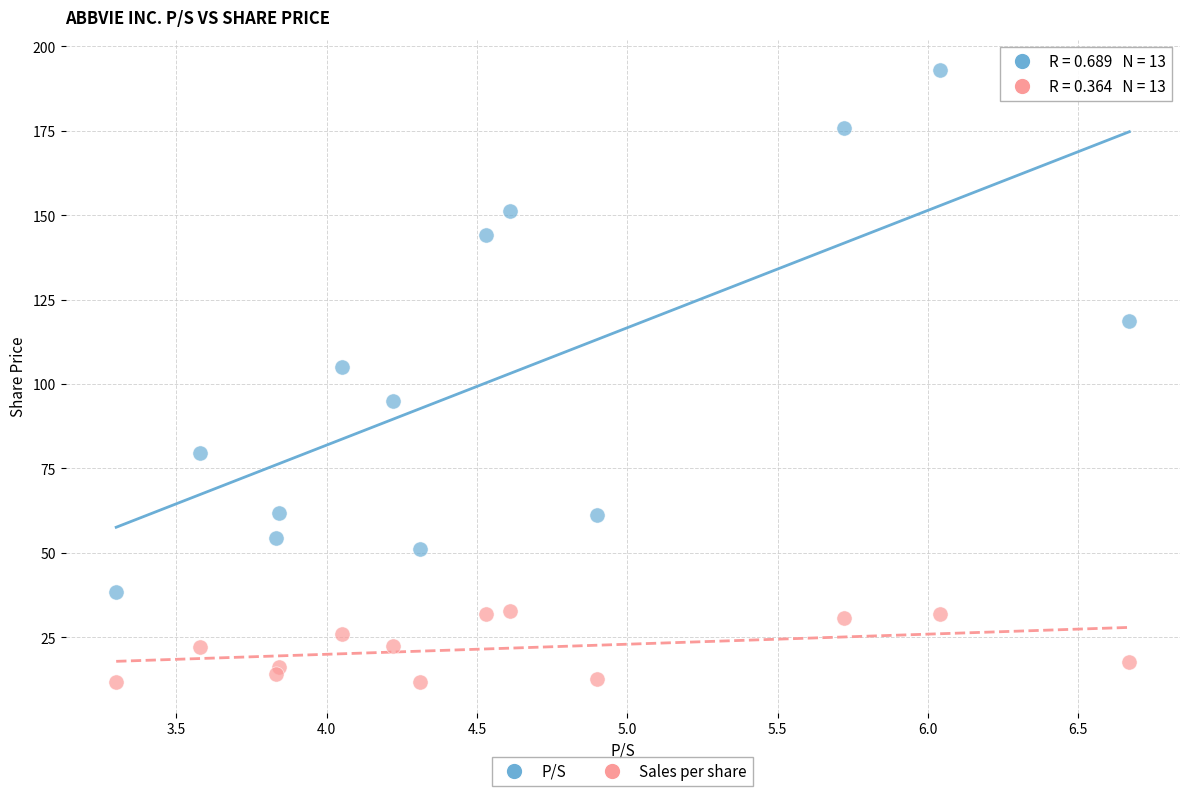

What are all the series names shown in the legend?

P/S, Sales per share